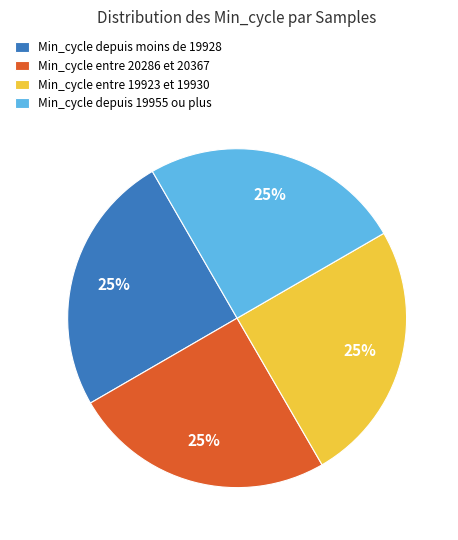

To the nearest percent, what percentage of the pie is Min_cycle entre 20286 et 20367?

25%